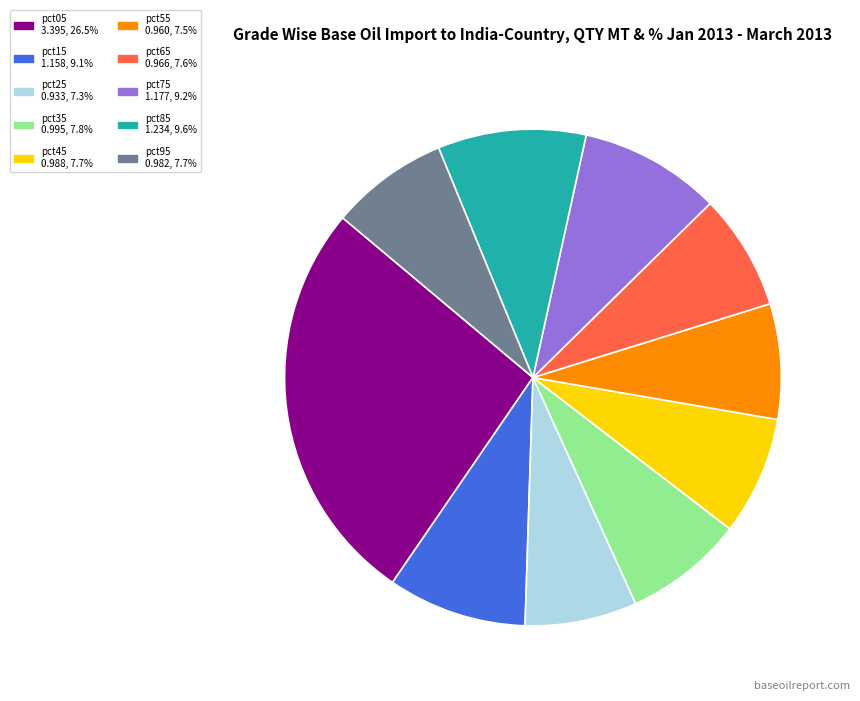

Do pct65 and pct55 together represent more than half of the pie?

No